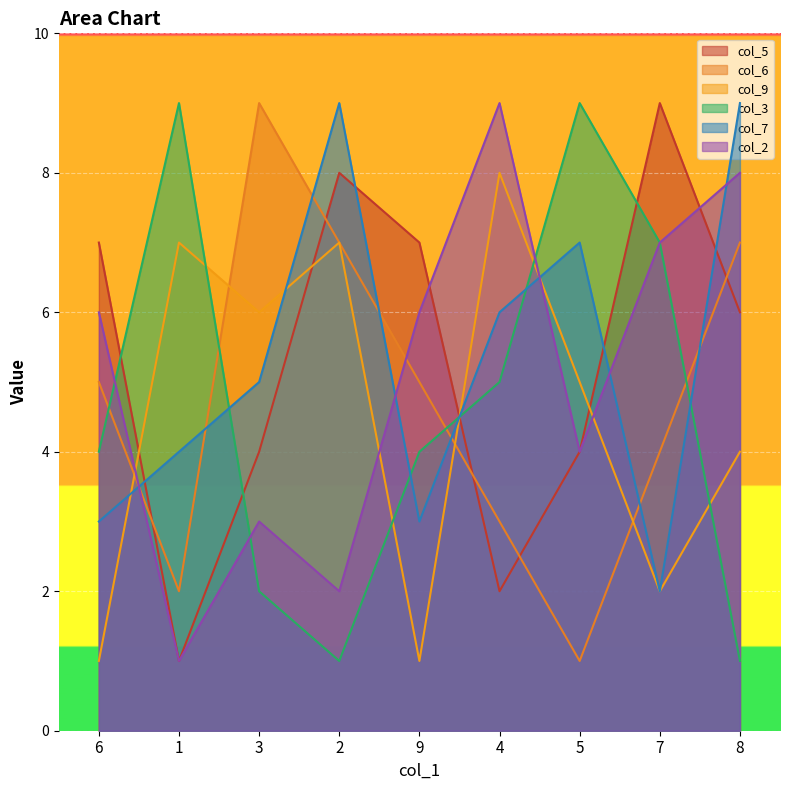

What is the sum of all col_5 values?

48